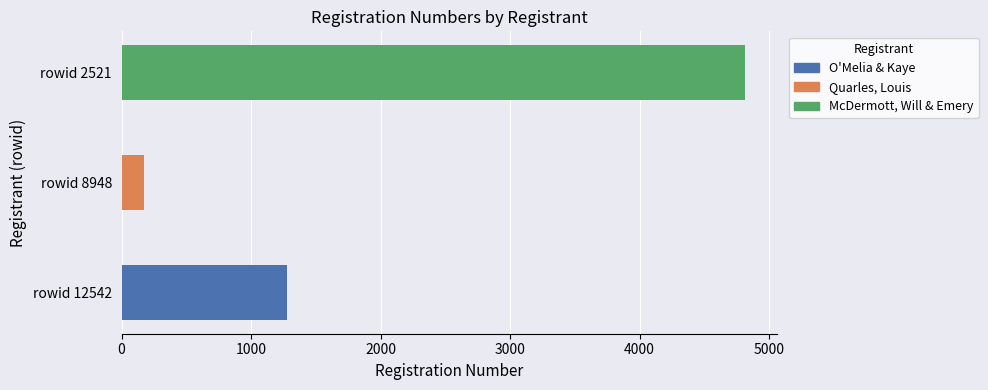

The chart shows a value of 6810 at McDermott, Will & Emery (rowid 2521). True or false?

False